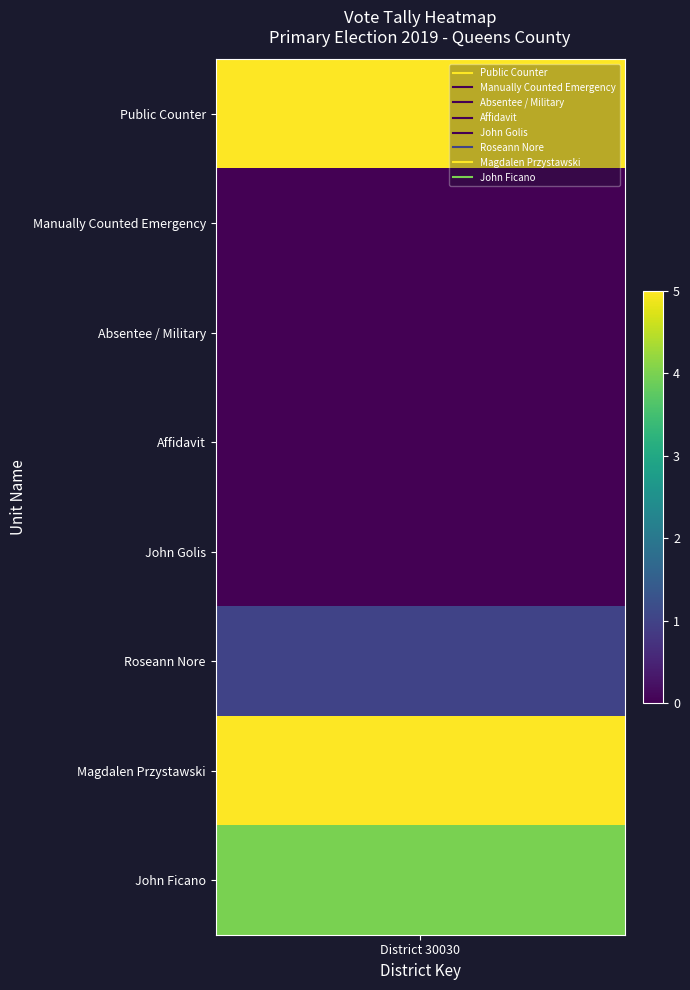

What is the total value across all series at Magdalen Przystawski?

5